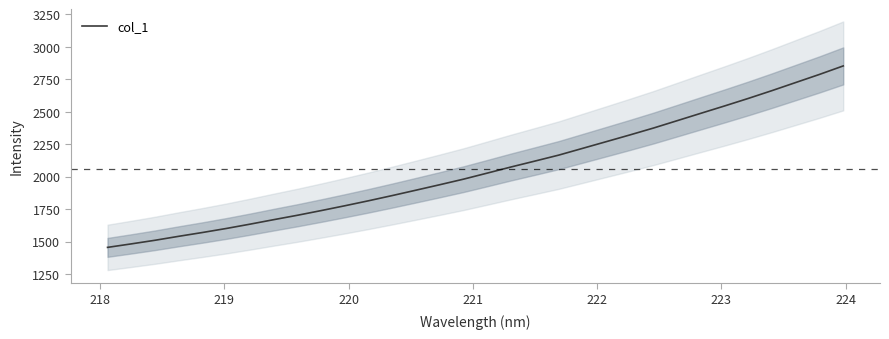

What is the highest value of the col_1 series?

2851.0